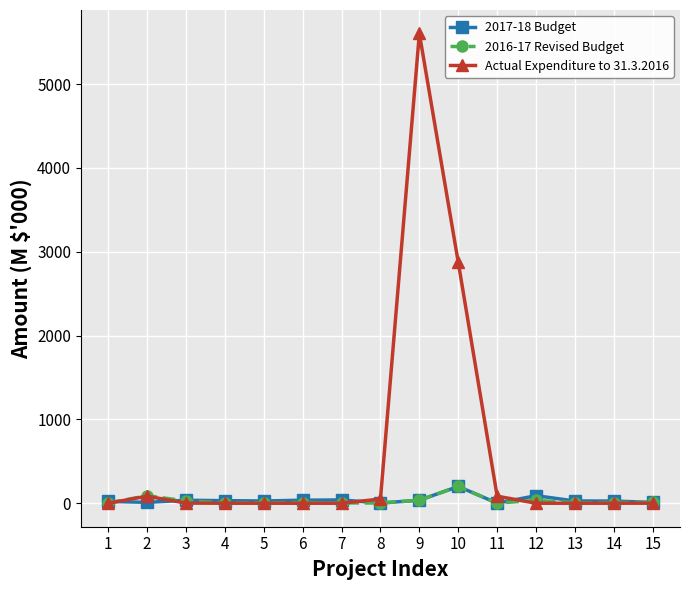

Which series has the largest total across all categories?

Actual Expenditure to 31.3.2016